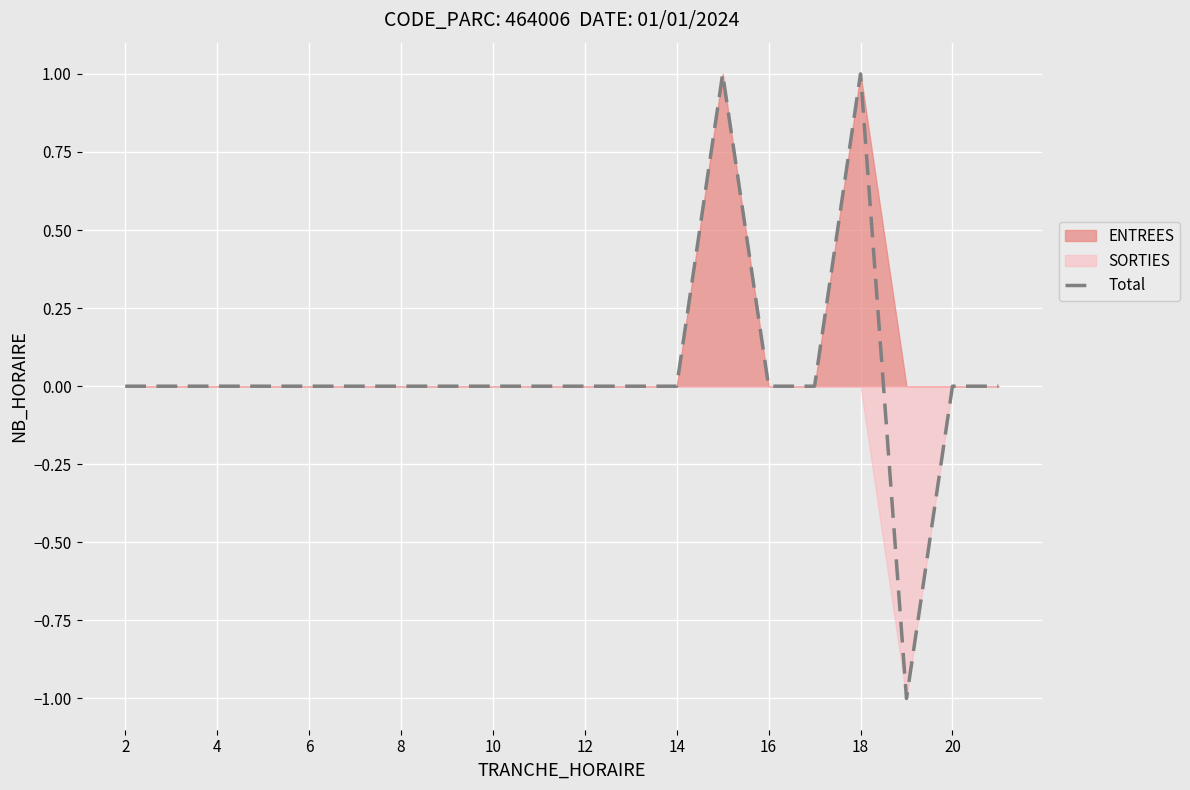

The Total series shows -1 at 10. True or false?

False